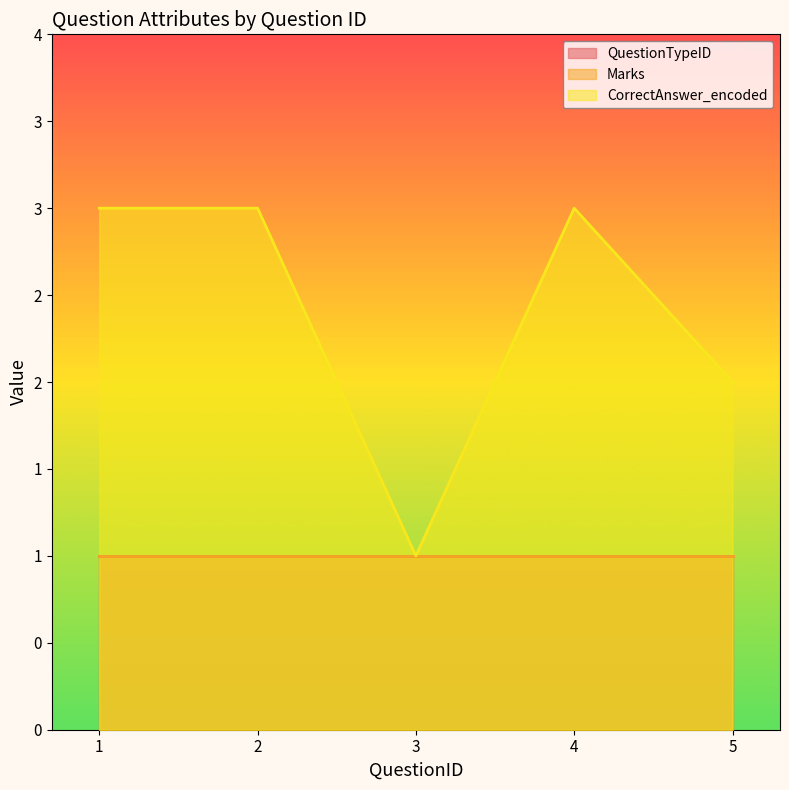

True or false: Marks has a value of 1 at 4.

True